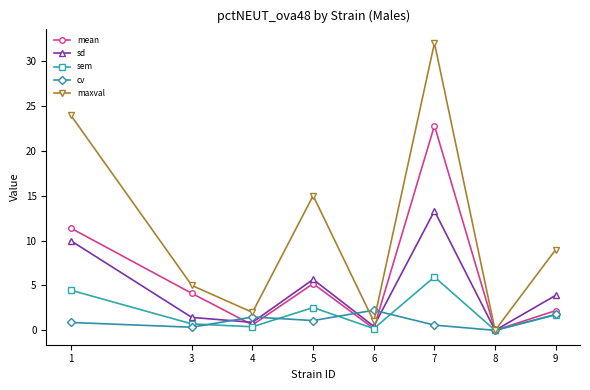

What is the difference between the second highest and second lowest values in the cv series?

1.4